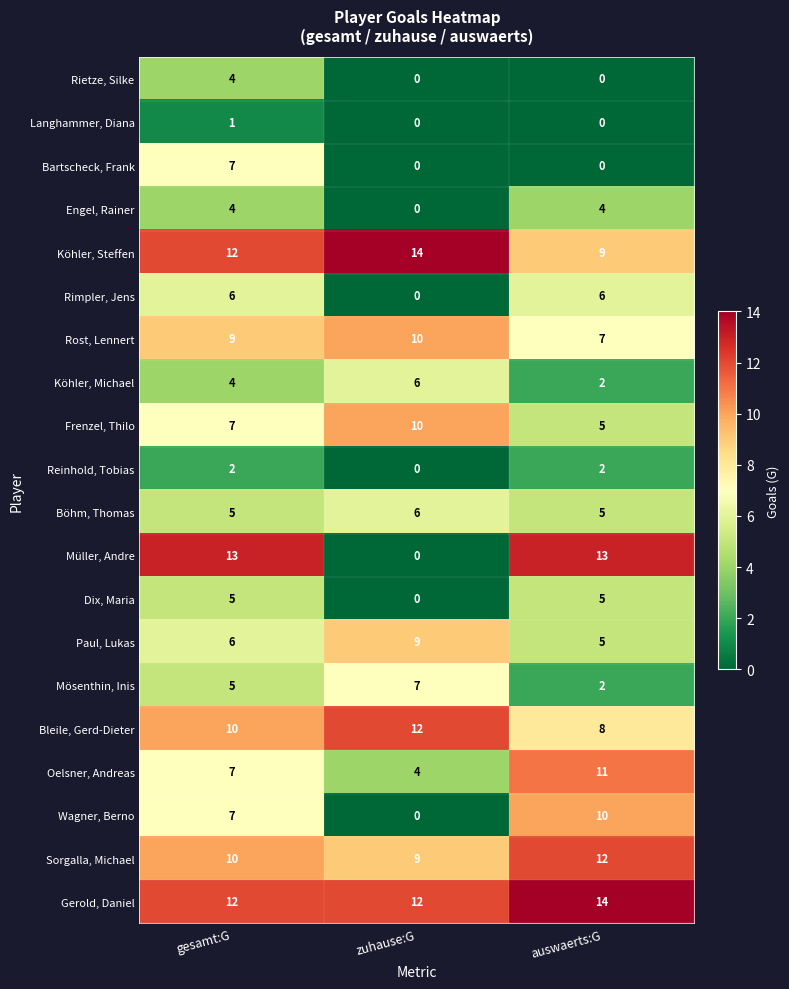

At which category is the sum across all series the highest?

gesamt:G